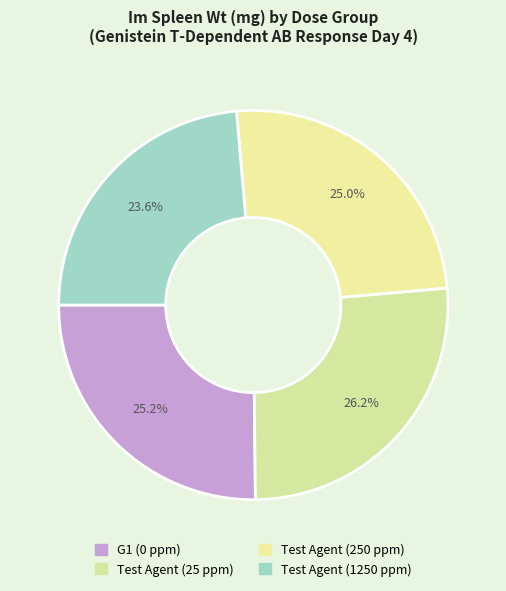

Is it true that Test Agent (25 ppm) is 13% of the pie?

False